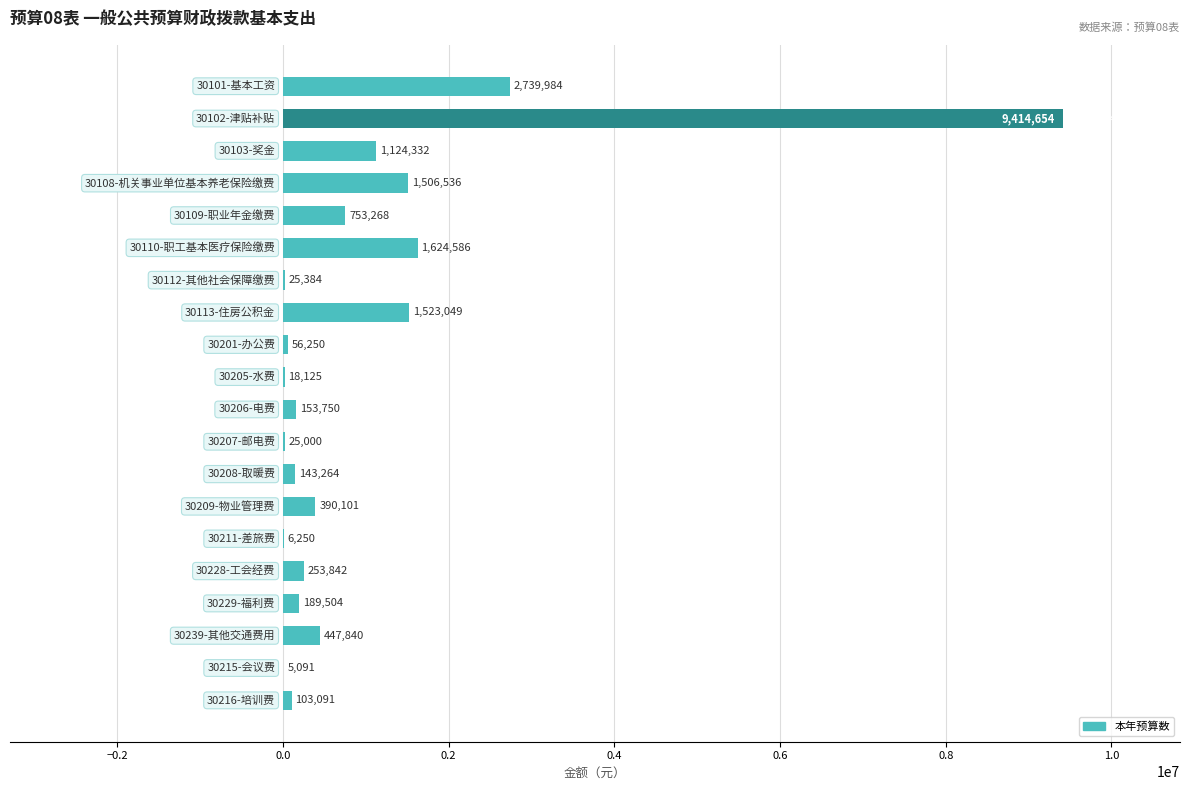

What is the greatest value displayed?

9414654.0